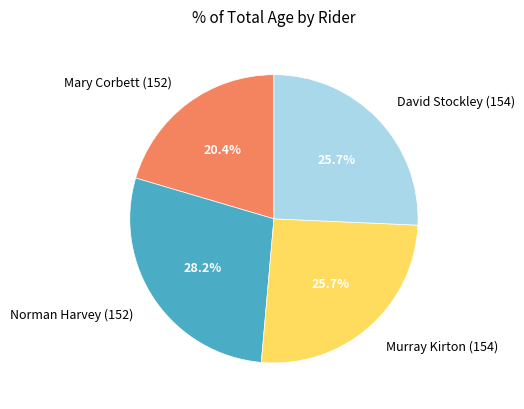

Between Mary Corbett (152) and David Stockley (154), which is larger?

David Stockley (154)